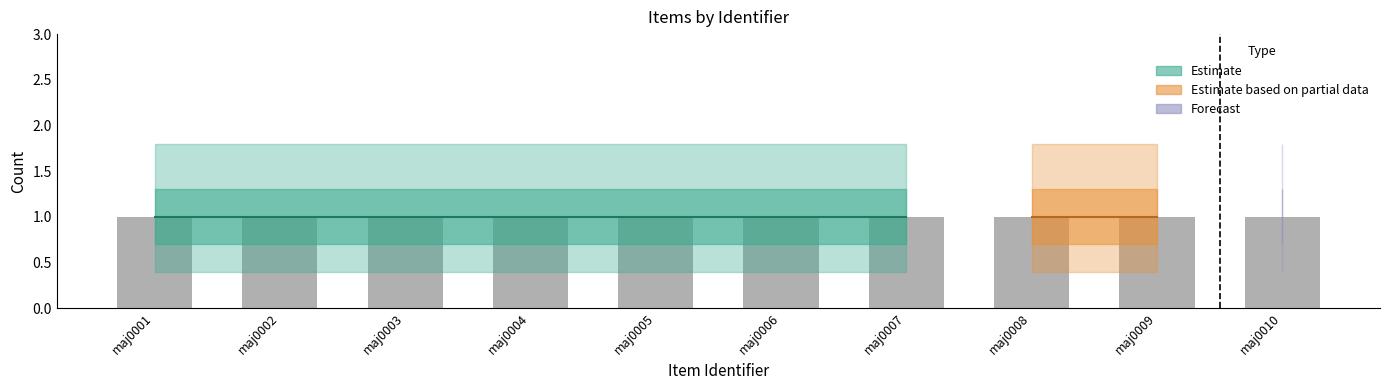

Between maj0005 and maj0009, which is larger?

maj0005